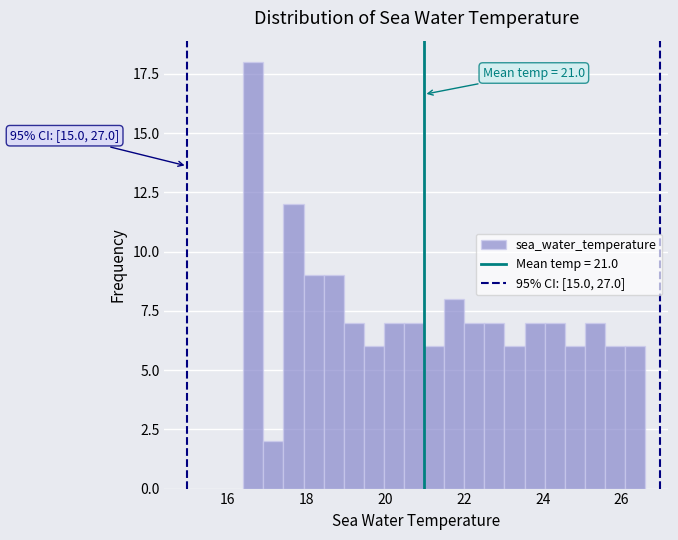

Read against the x-axis, roughly where is the centre of the tallest bar?

16.6